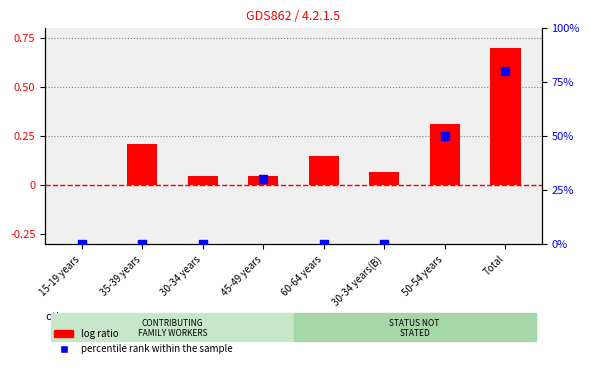

At which category is the sum across all series the highest?

Total